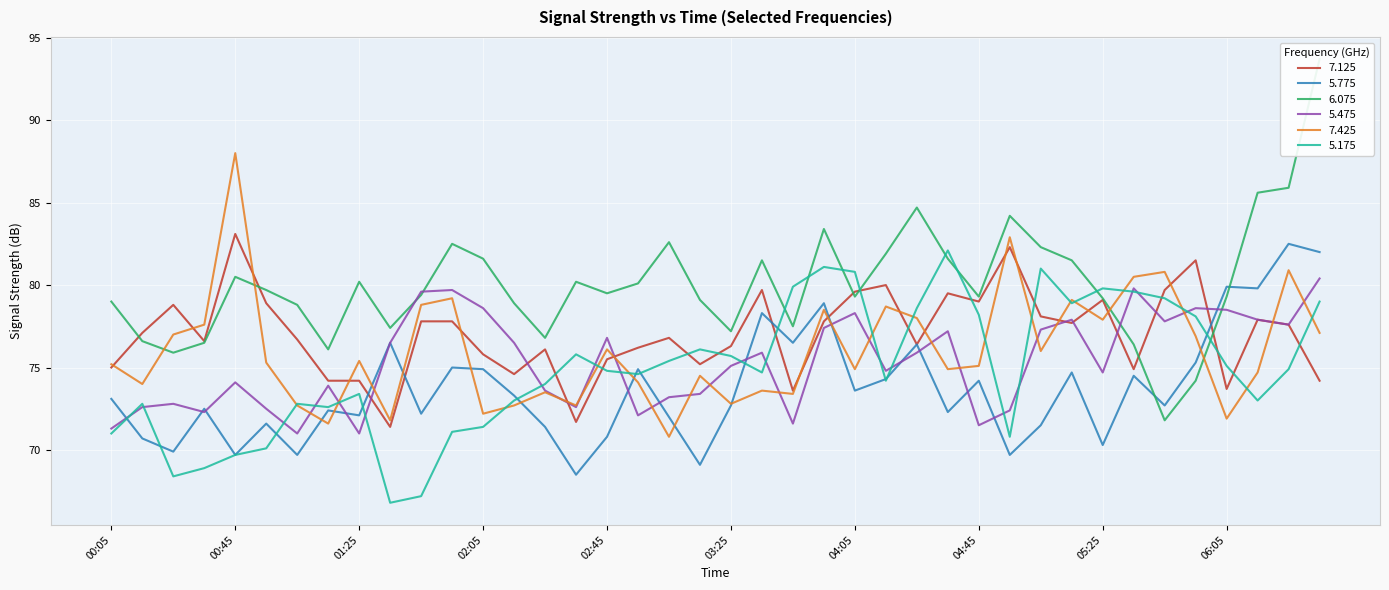

Which series has the largest range (max minus min)?

6.075